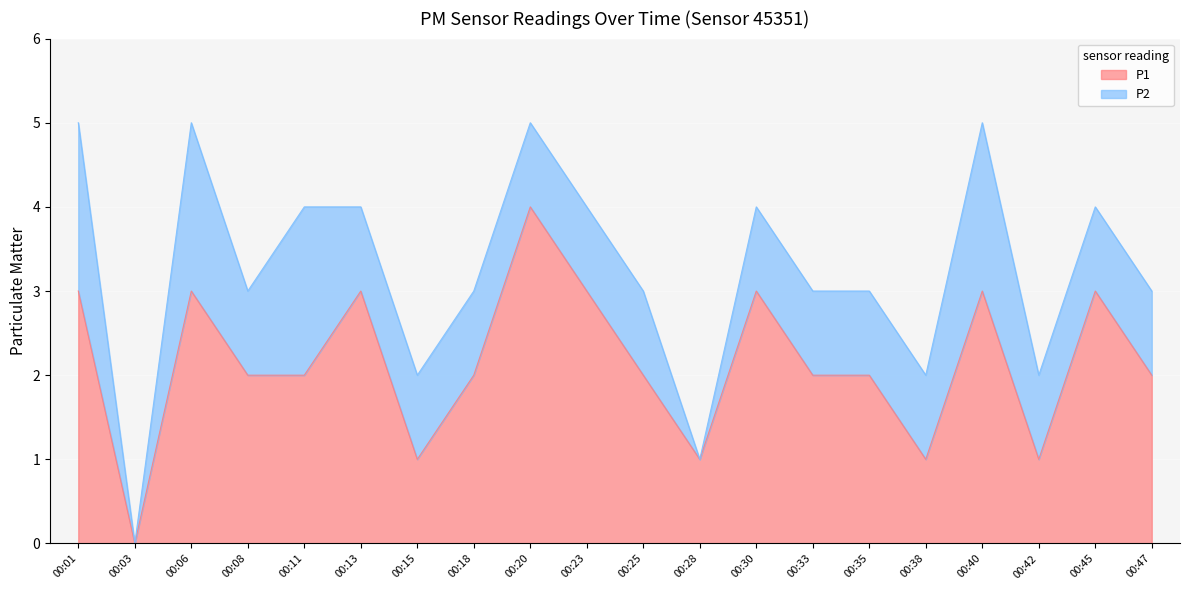

Where is the first local minimum?

00:03